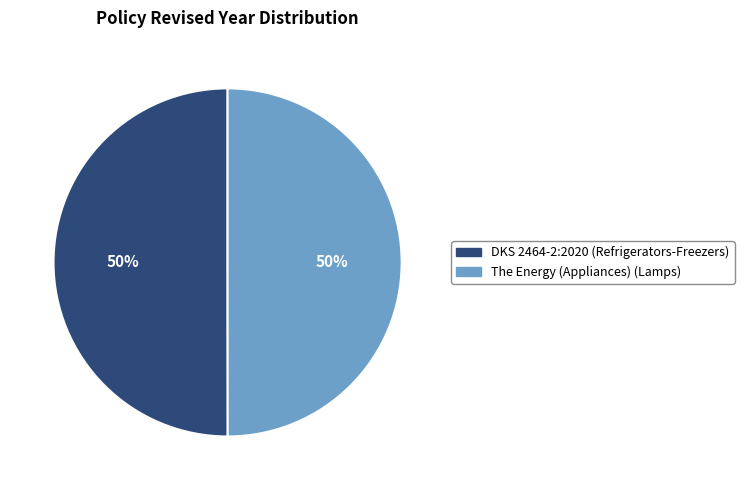

Approximately how many times larger is the value at The Energy (Appliances) (Lamps) compared to DKS 2464-2:2020 (Refrigerators-Freezers)?

1.0